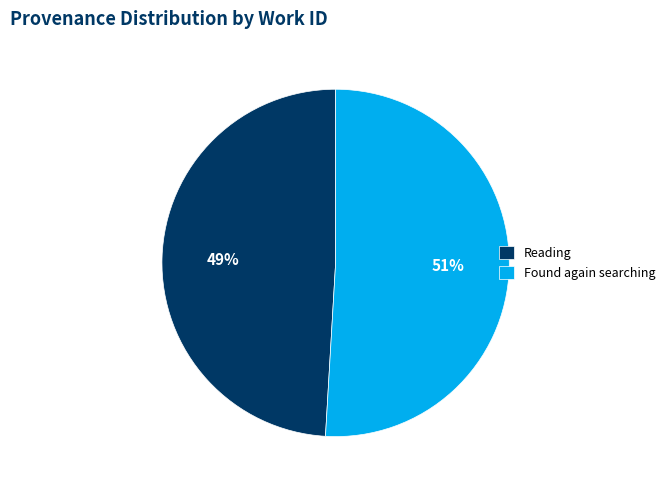

Rank the categories by value from highest to lowest.

Found again searching, Reading